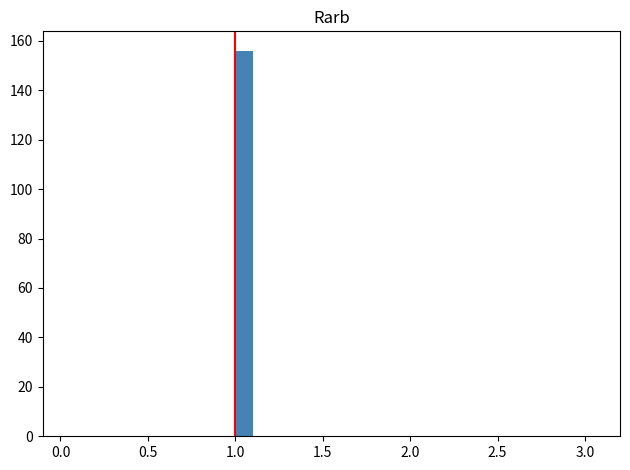

Around what value on the x-axis is the tallest bar? Give the approximate position of its centre, as read against the axis.

1.05